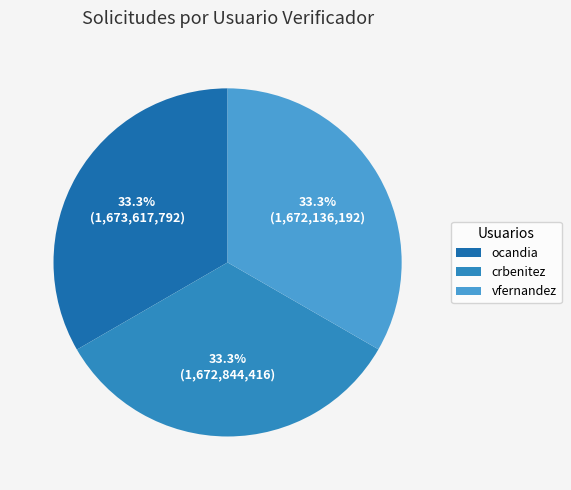

Count the number of slices in the pie.

3